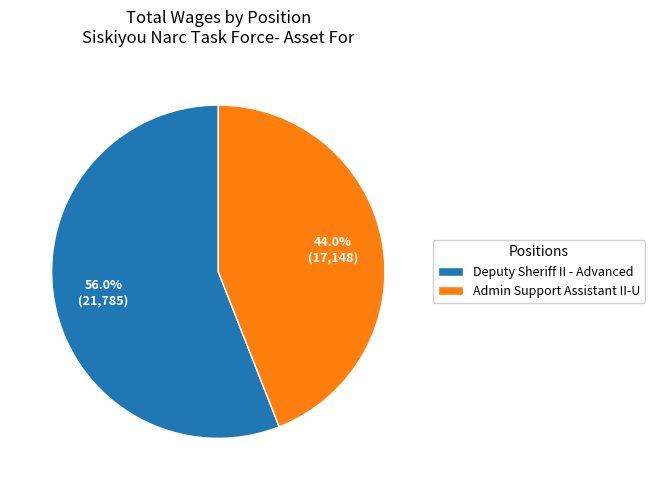

Is it true that Deputy Sheriff II - Advanced is 56% of the pie?

True